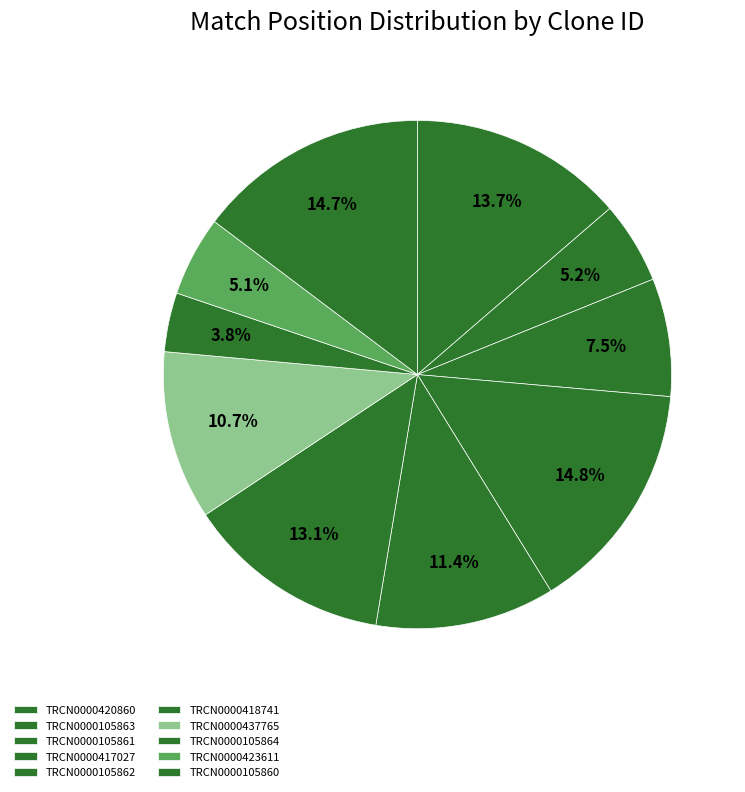

Does TRCN0000423611 account for over 50% of the chart?

No